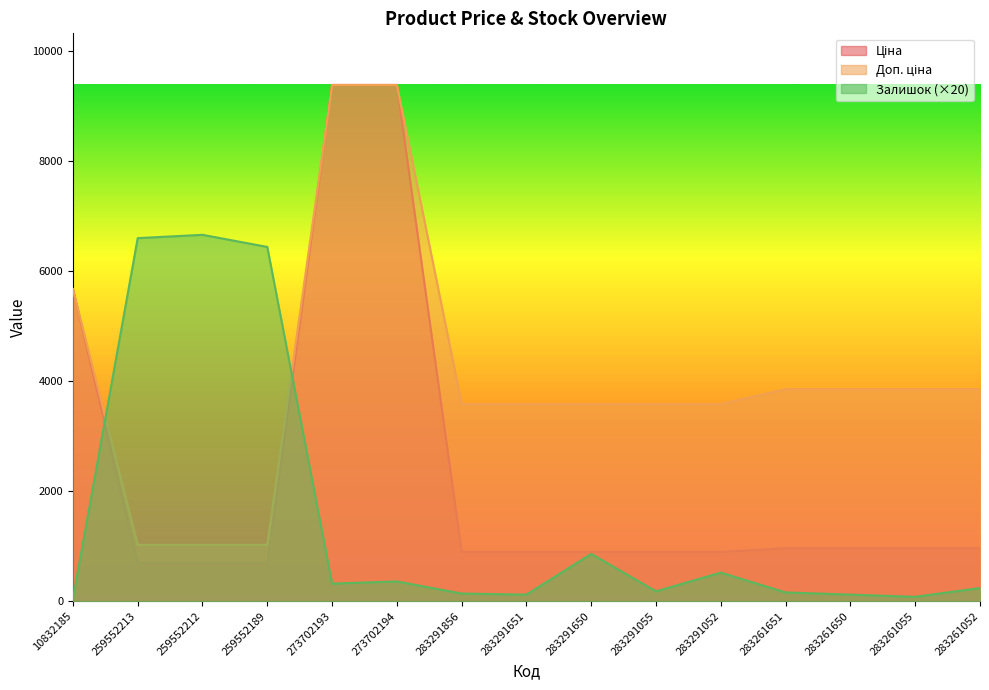

Where is Залишок nearest to the value 3350?

283291650